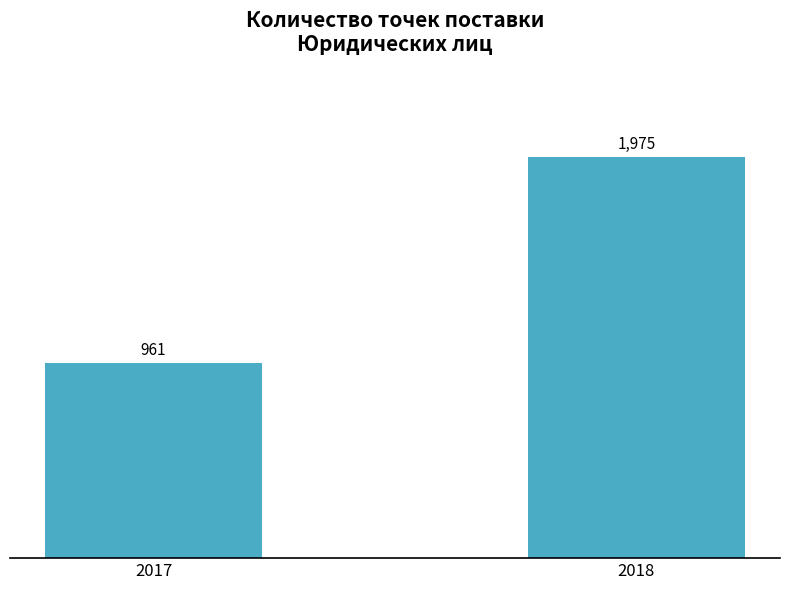

The value at 2017 is 1253. True or false?

False